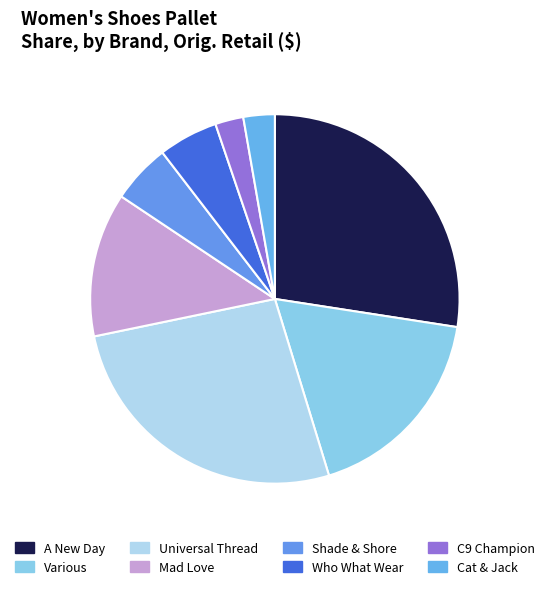

How many segments does this pie chart have?

8